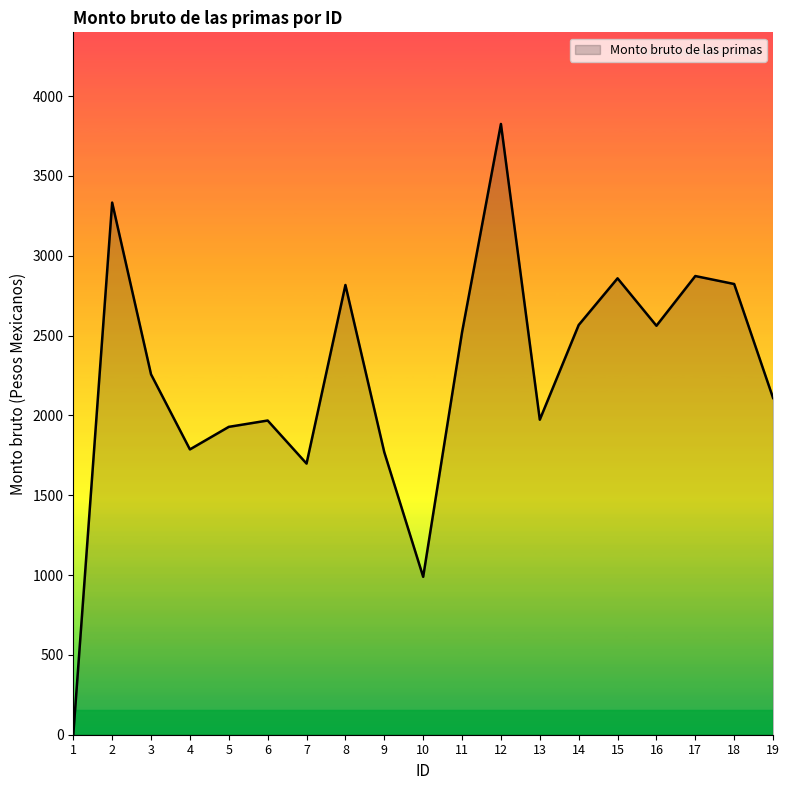

Where is the first local maximum?

2